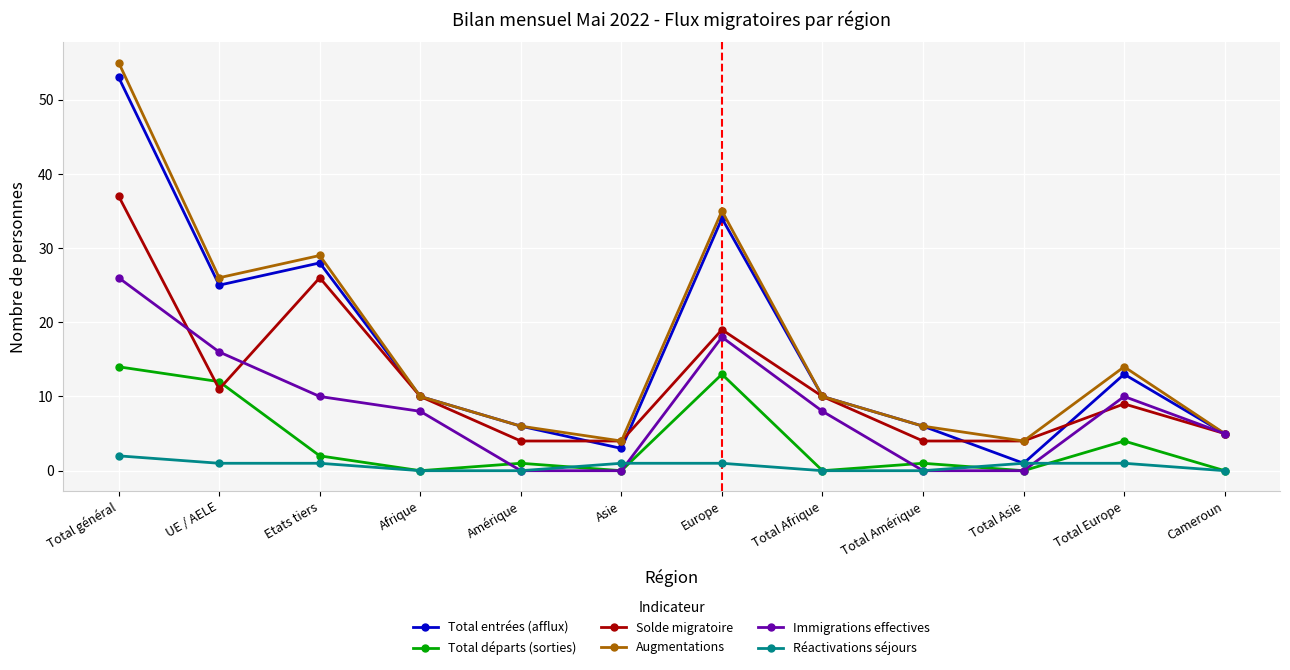

Is it true that Total départs (sorties) equals 6 at Total Europe?

False